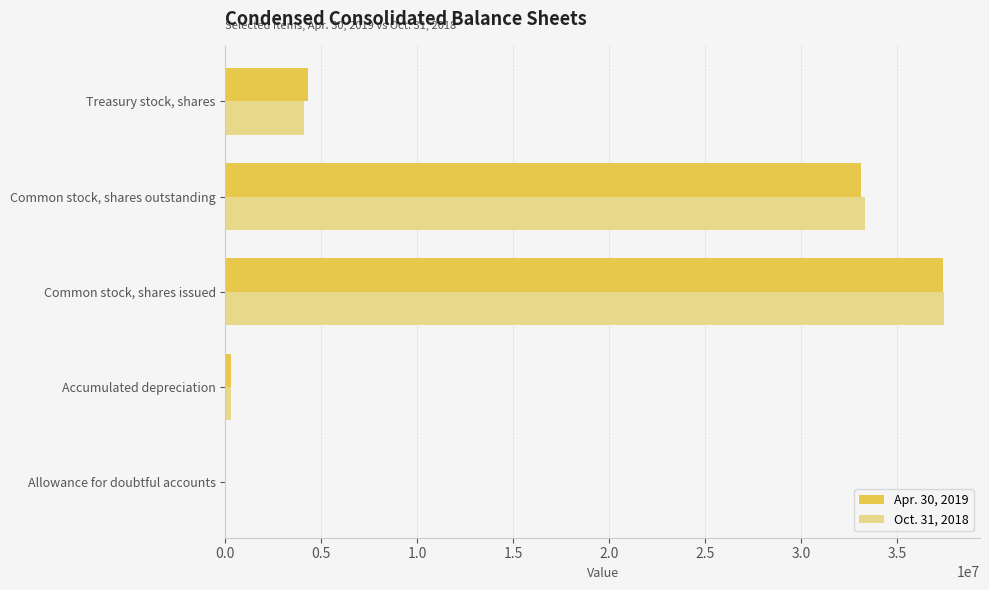

Between Common stock, shares issued and Common stock, shares outstanding, which series saw the biggest shift?

Apr. 30, 2019